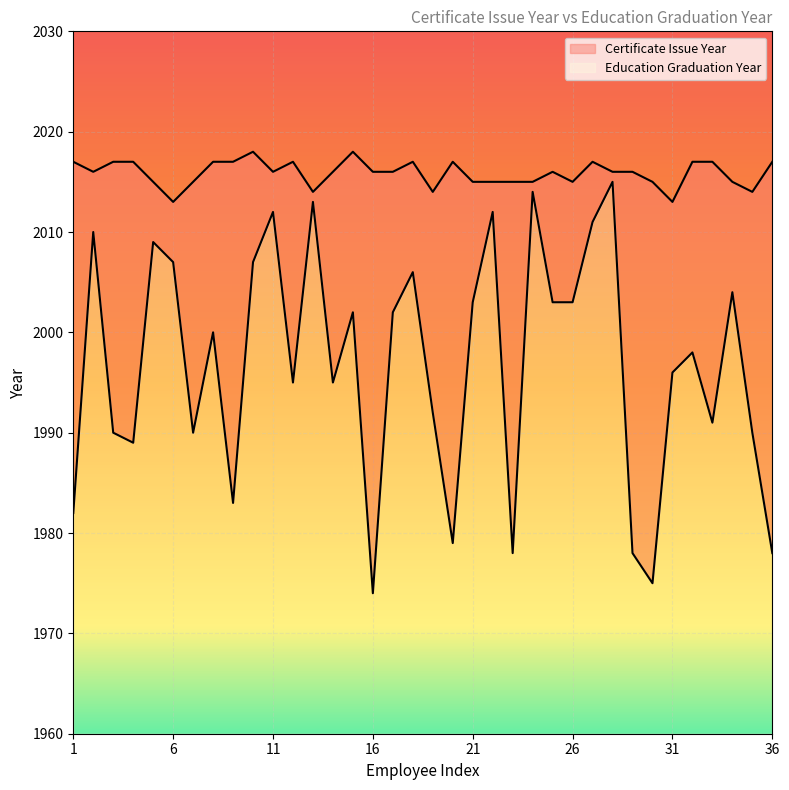

What is the total value across all series at 36?

57